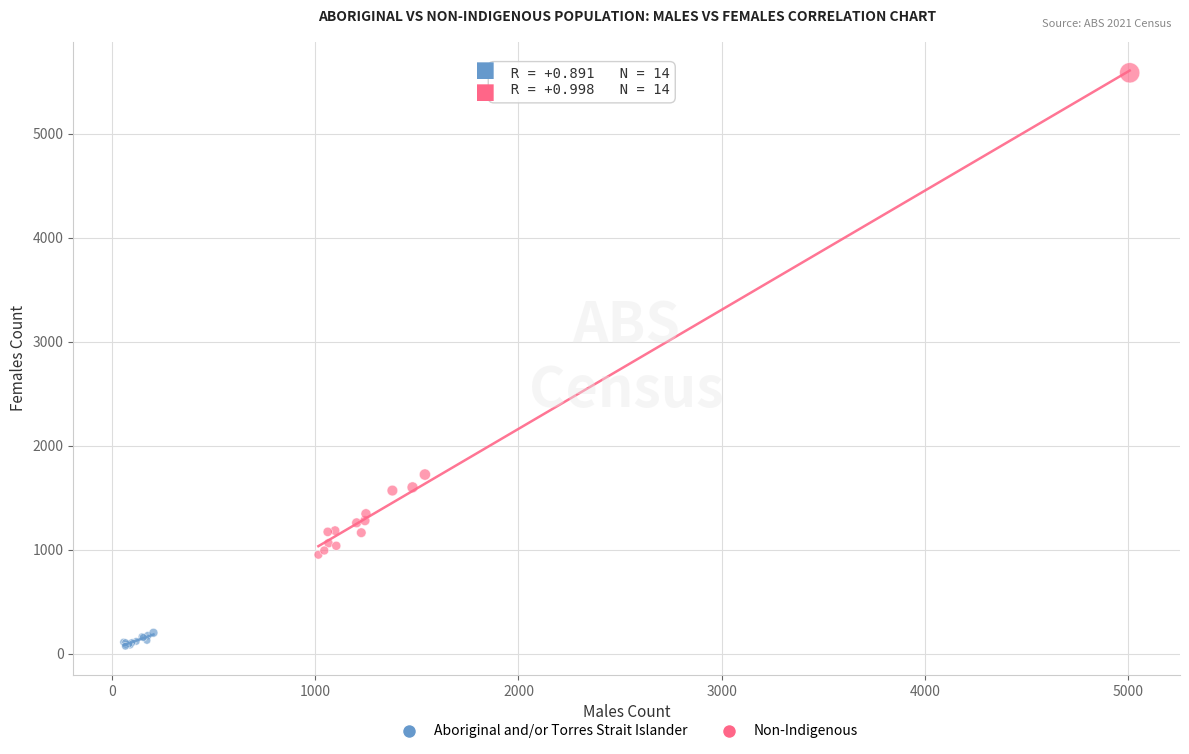

Which series has the widest spread of Y values?

Non-Indigenous